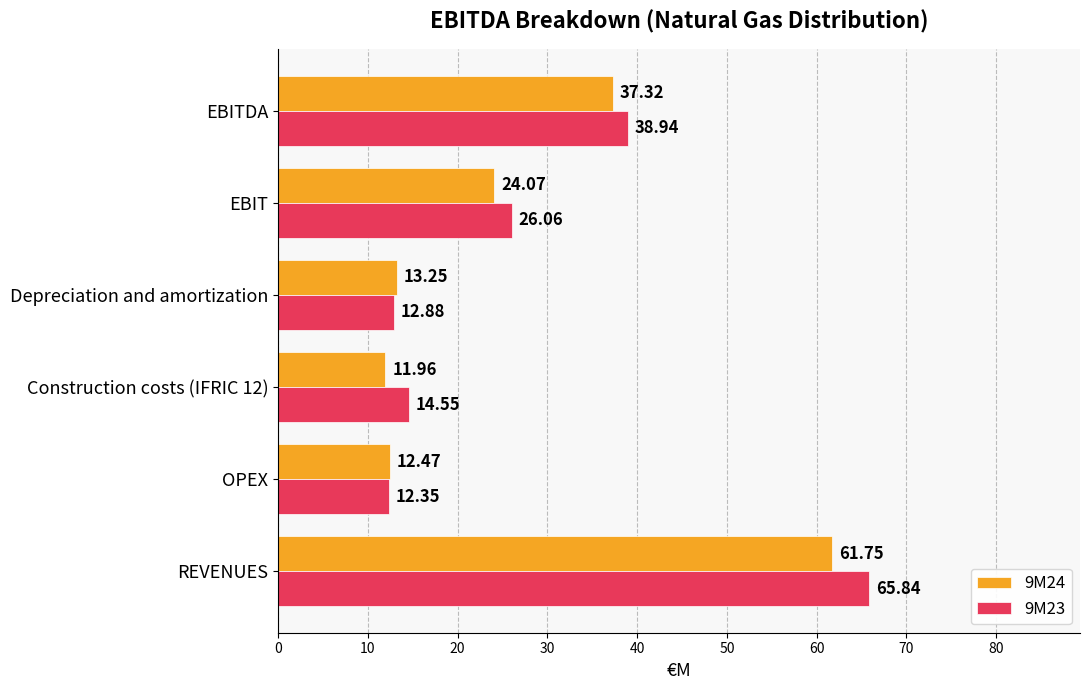

What is the average value of the 9M23 series?

28.4